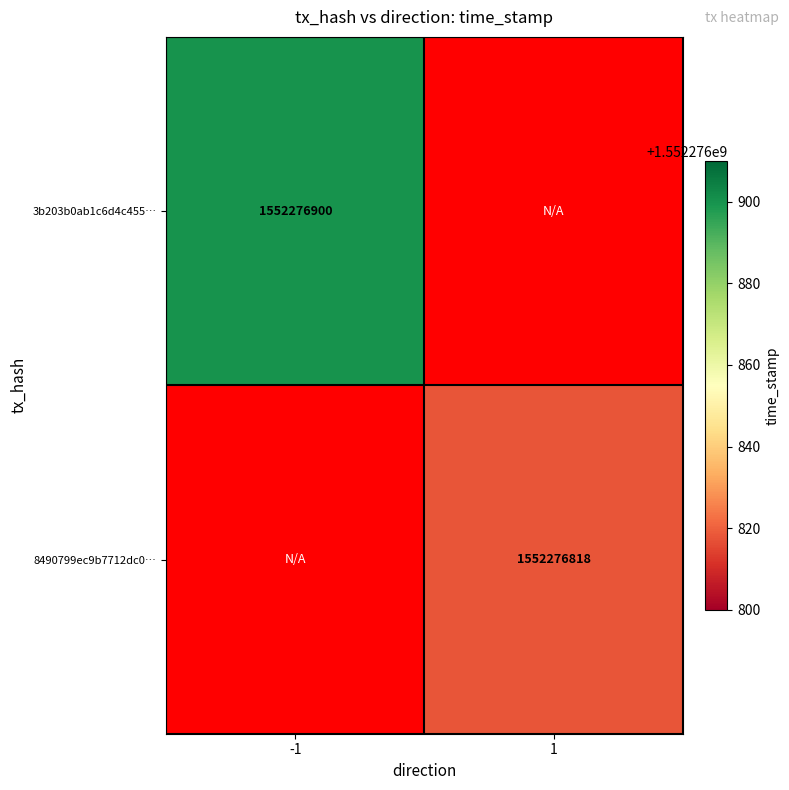

What is the difference between the 3b203b0ab1c6d4c455e88886d3b9ab0d3a57779 values at -1 and 1?

1552276900